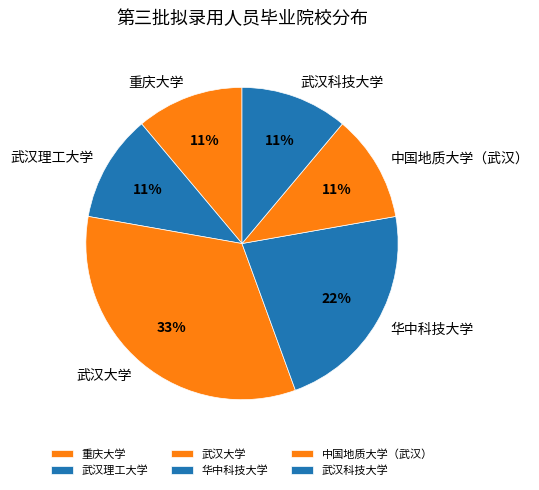

The 武汉大学 slice represents 33% of the pie. True or false?

True